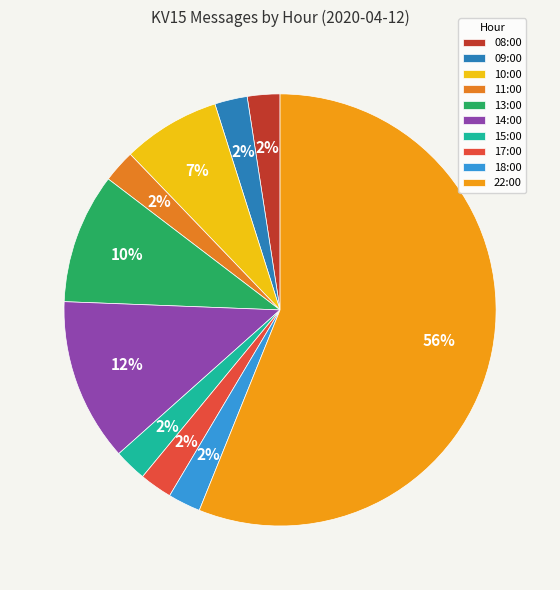

Which slice is the largest?

22:00